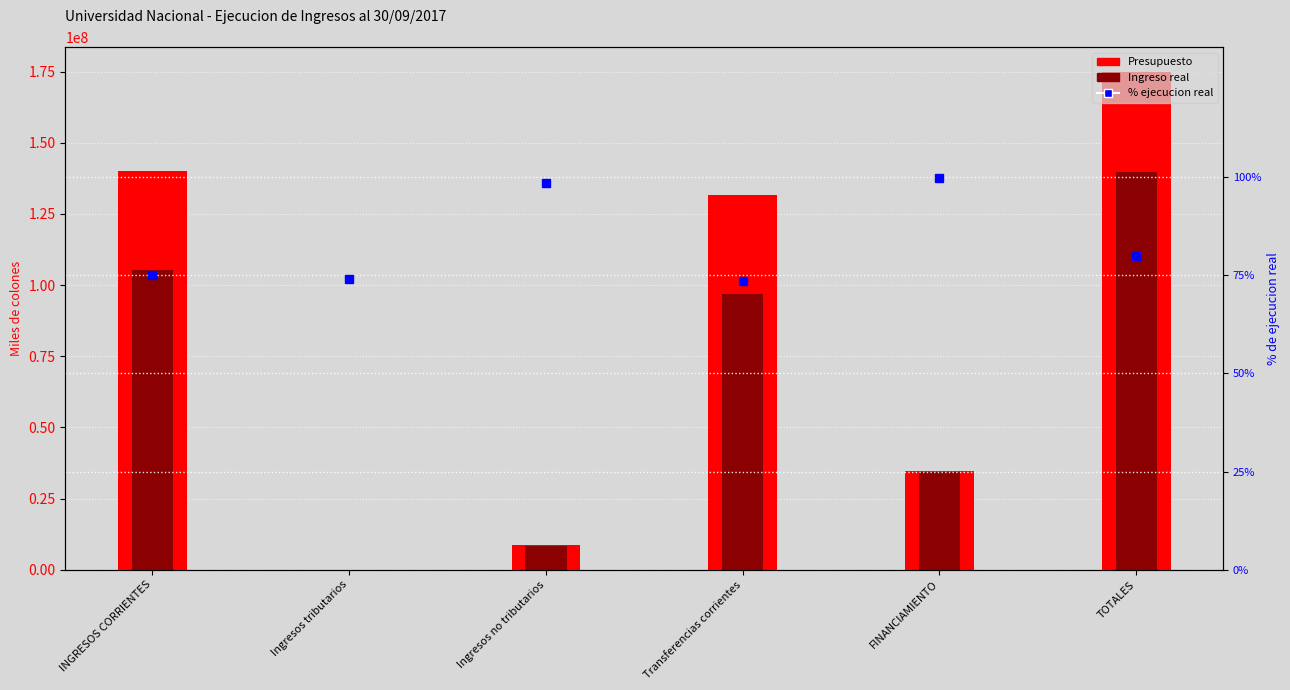

Is it true that Ingreso real equals 194098696.6 at TOTALES?

False